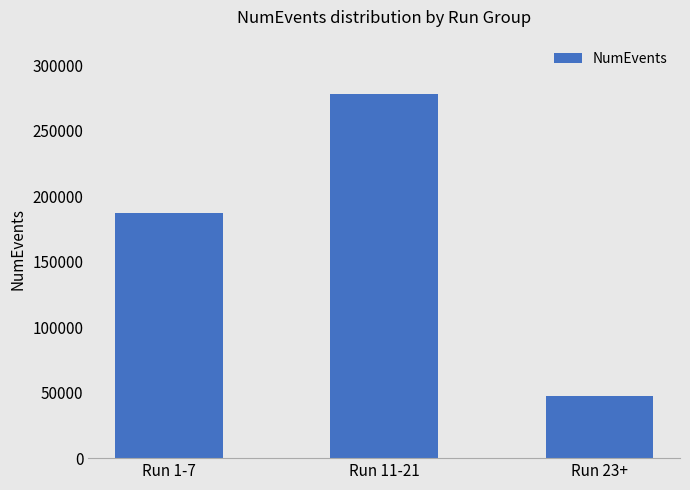

Reading left to right, list all the values displayed in this chart.

Run 1-7=186793	Run 11-21=277786	Run 23+=47466